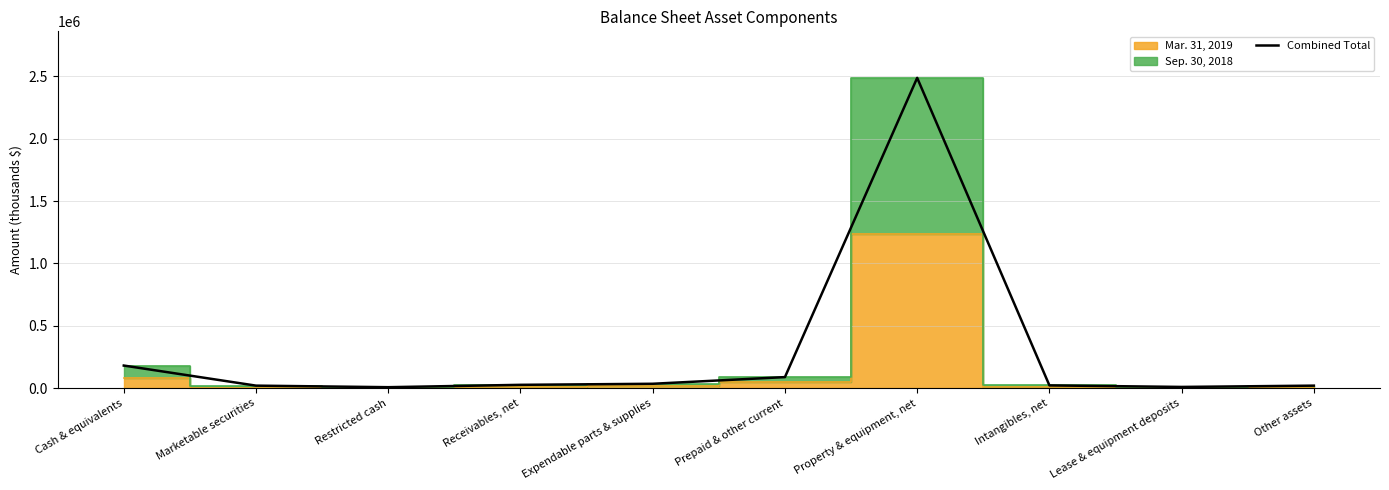

Rank the categories by value from highest to lowest.

Property & equipment, net, Cash & equivalents, Prepaid & other current, Expendable parts & supplies, Receivables, net, Intangibles, net, Marketable securities, Other assets, Lease & equipment deposits, Restricted cash